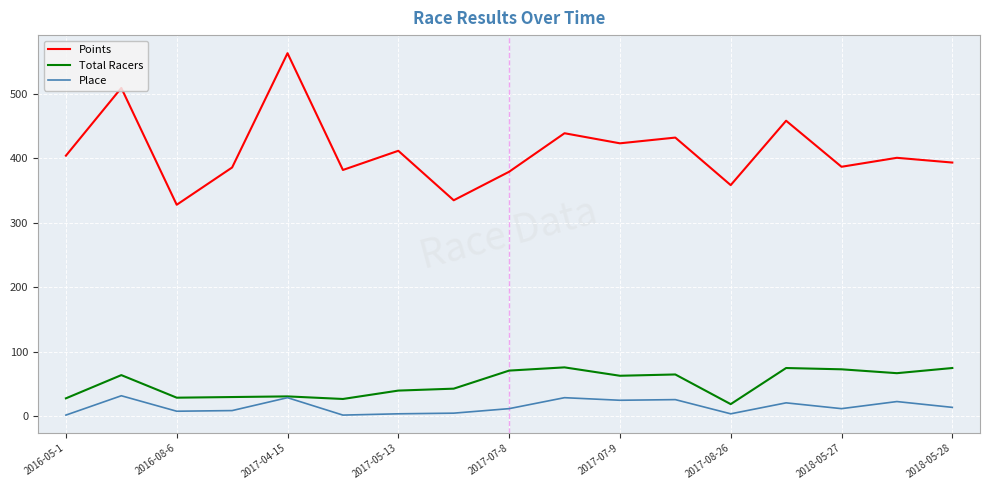

List the series in order of their peak value, lowest first.

Place, Total Racers, Points